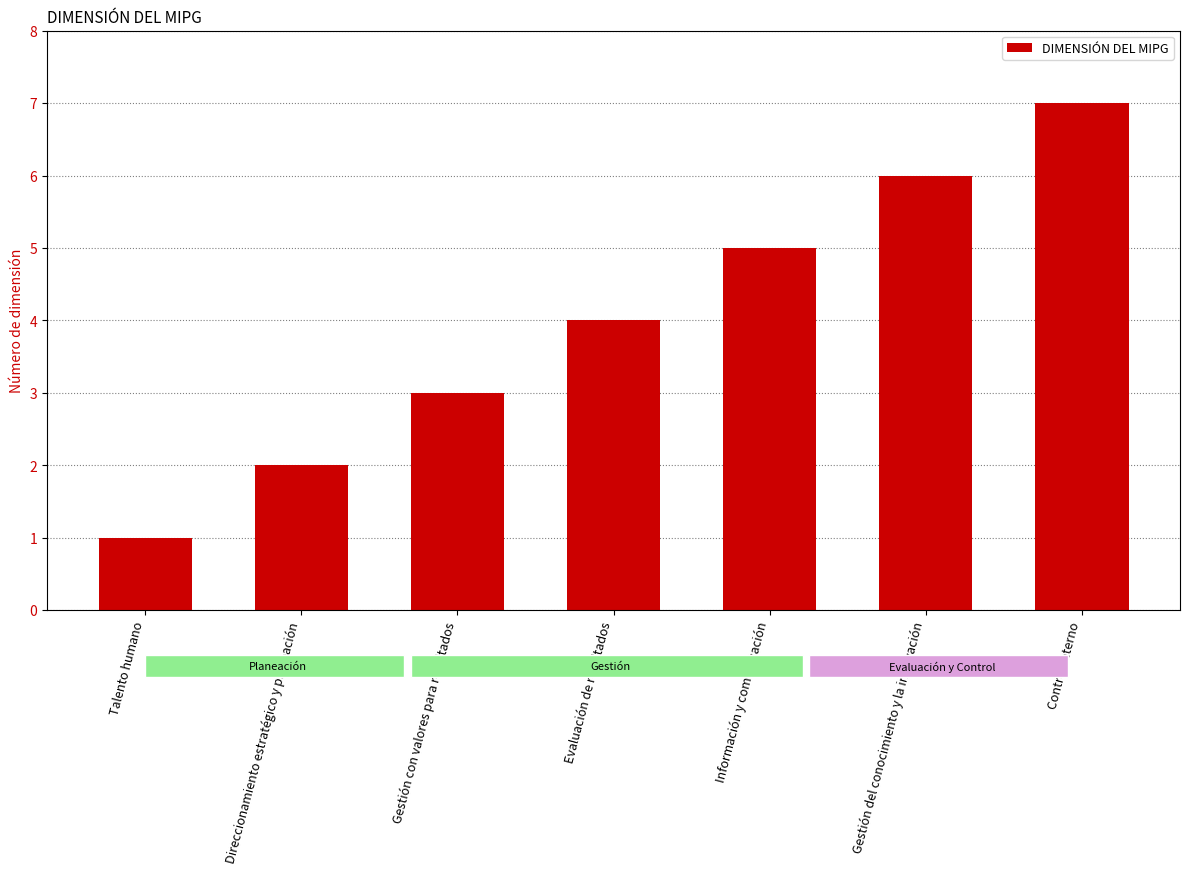

Is it true that the value at Gestión del conocimiento y la innovación is 6?

True